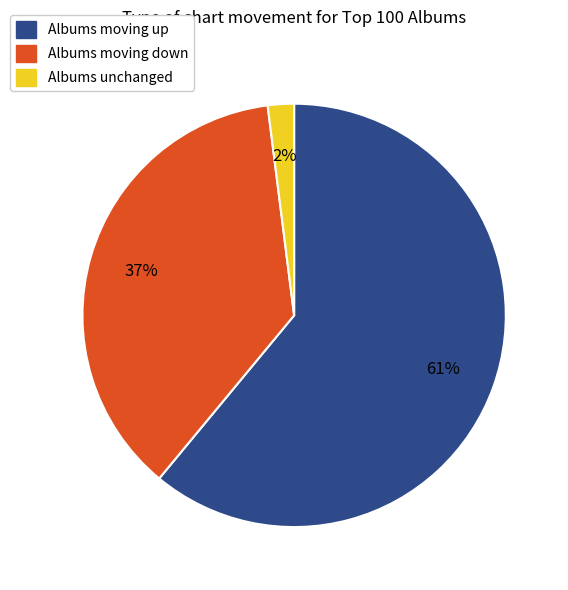

What is the smallest slice in the pie chart?

Albums unchanged